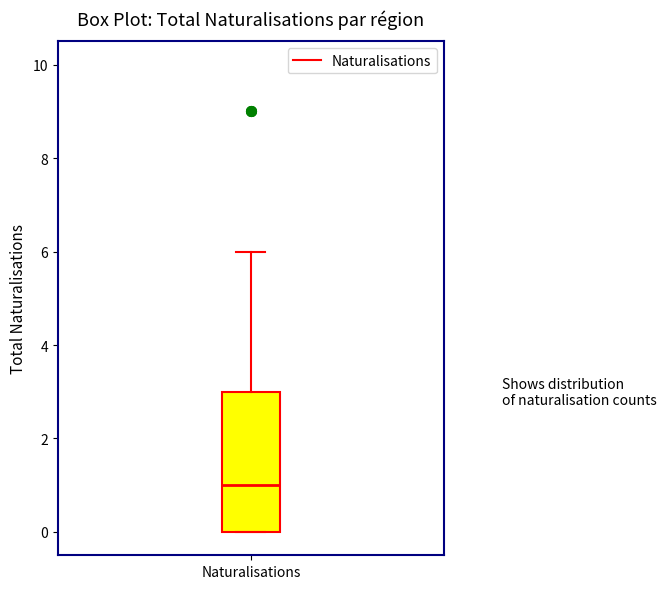

Where does the median line of the box for Naturalisations sit on the y-axis? The values are not printed on the chart, so give them approximately, as read against the axis.

1